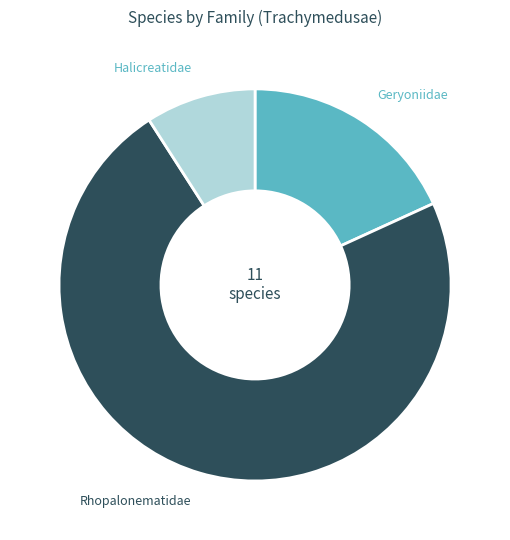

Is there a majority slice in this chart?

Yes